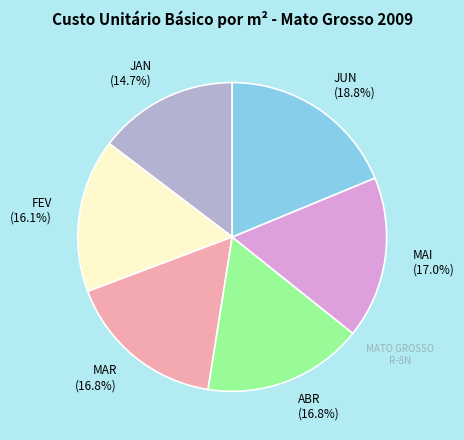

What is the smallest slice in the pie chart?

JAN (14.7%)